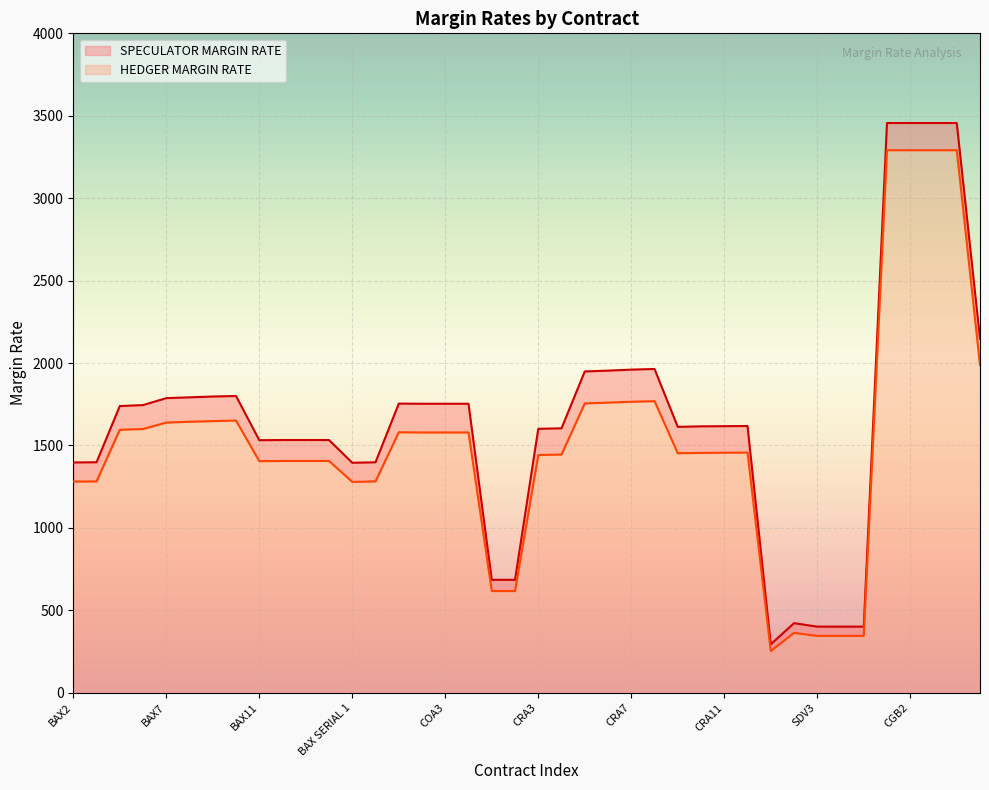

True or false: HEDGER MARGIN RATE and SPECULATOR MARGIN RATE cross at least once.

False